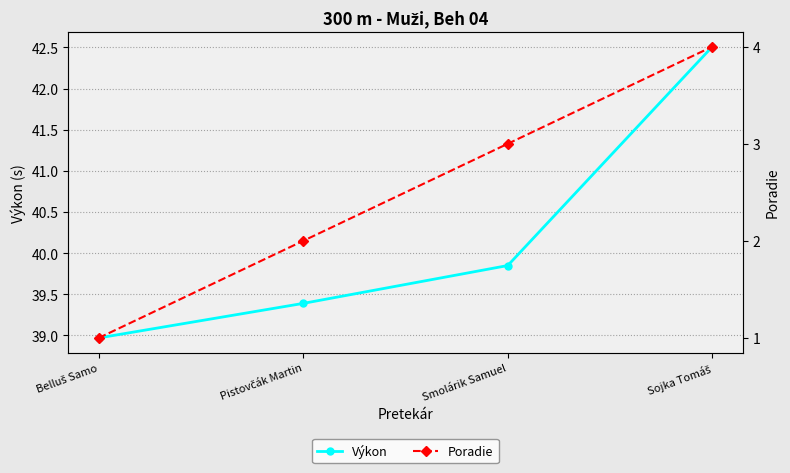

Reading right to left, extract all data points from this chart.

Výkon: 42.5	39.9	39.4	39.0
Poradie: 4.0	3.0	2.0	1.0